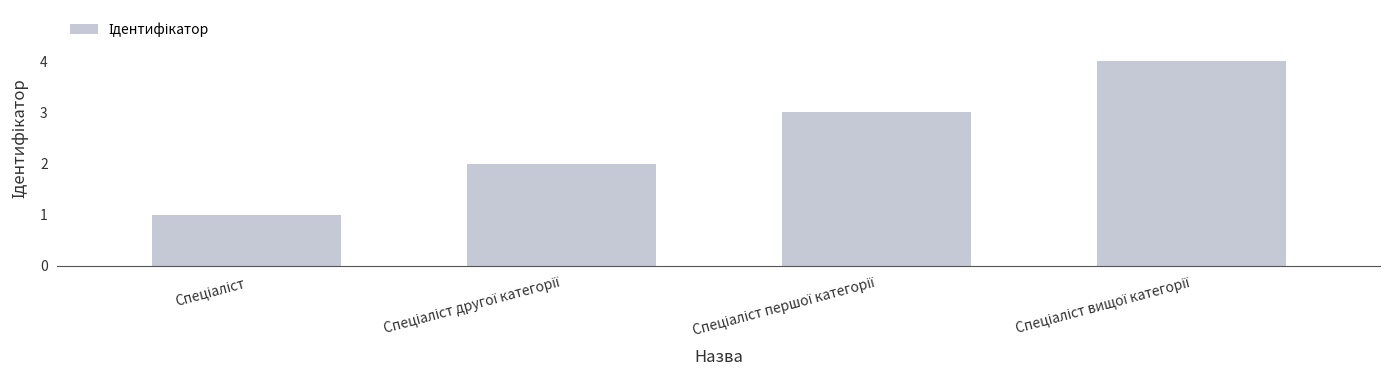

What is the greatest value displayed?

4